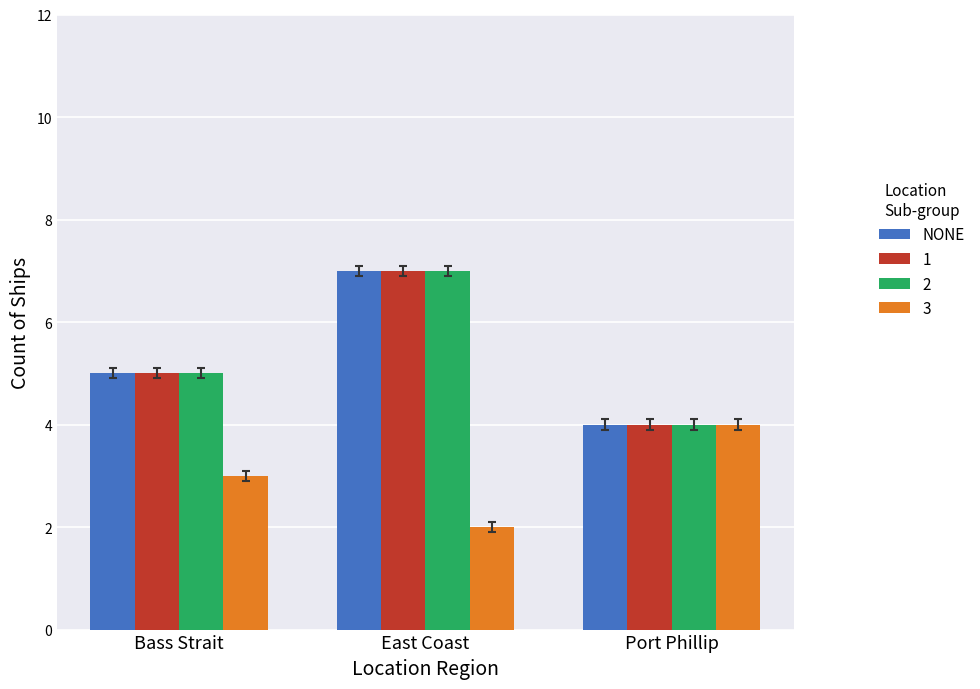

List the labels in order of 3 value, largest first.

Port Phillip, Bass Strait, East Coast